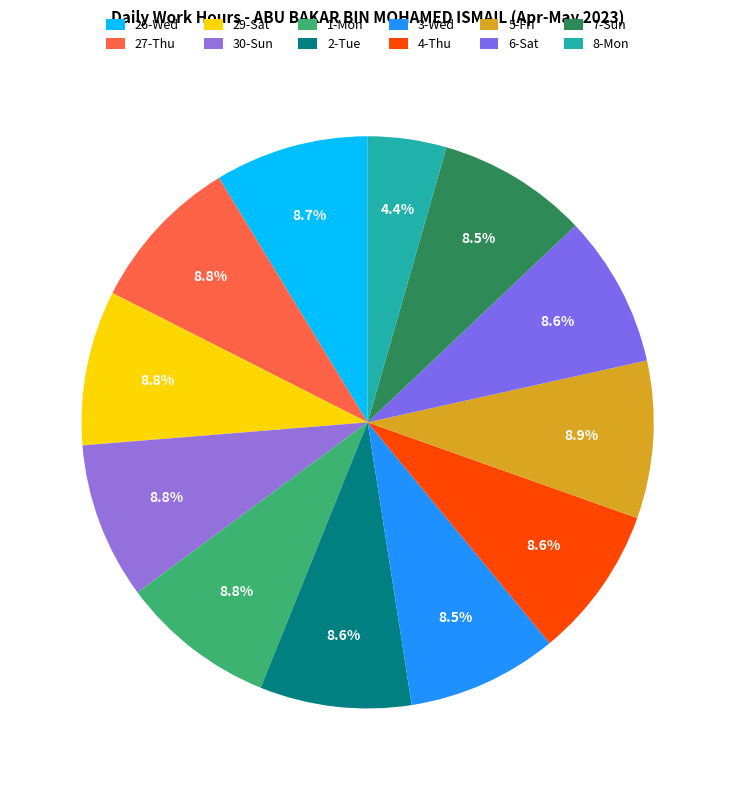

How much of the chart is everything except 7-Sun?

91.5%